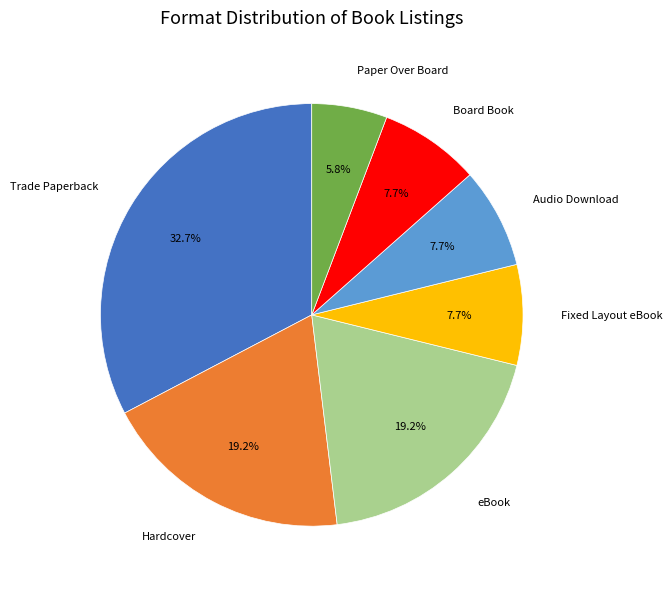

How many slices are in this pie chart?

7